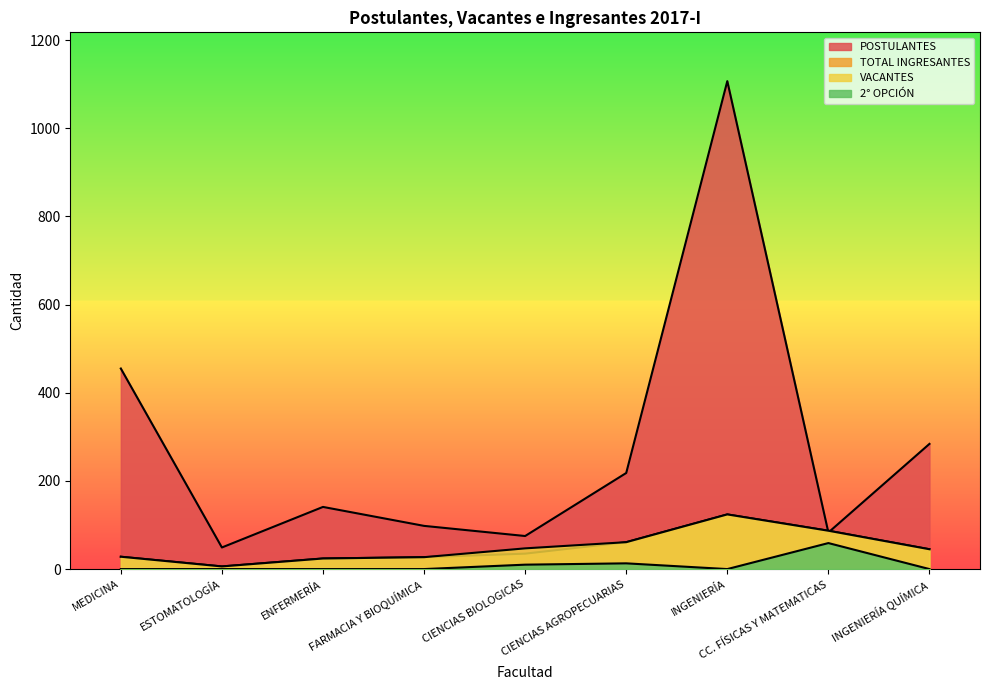

True or false: TOTAL INGRESANTES and POSTULANTES cross at least once.

True